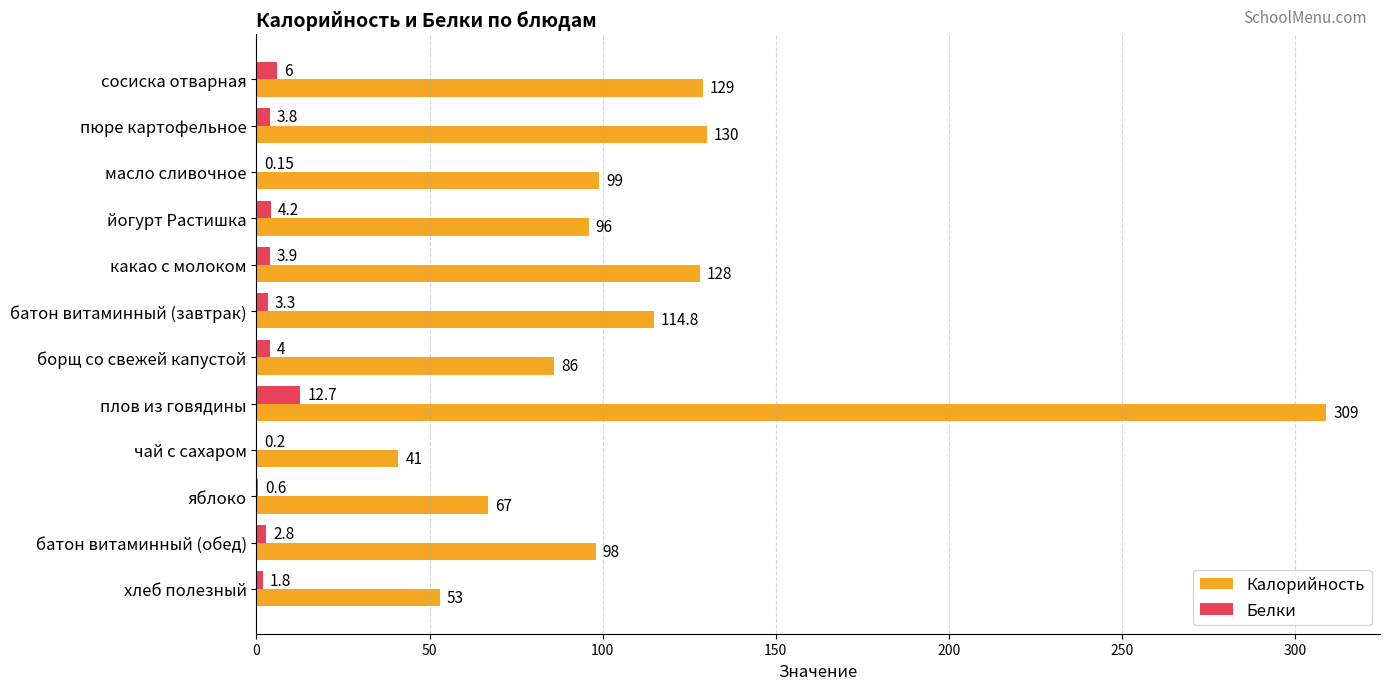

Which series changed the most between батон витаминный (завтрак) and яблоко?

Калорийность